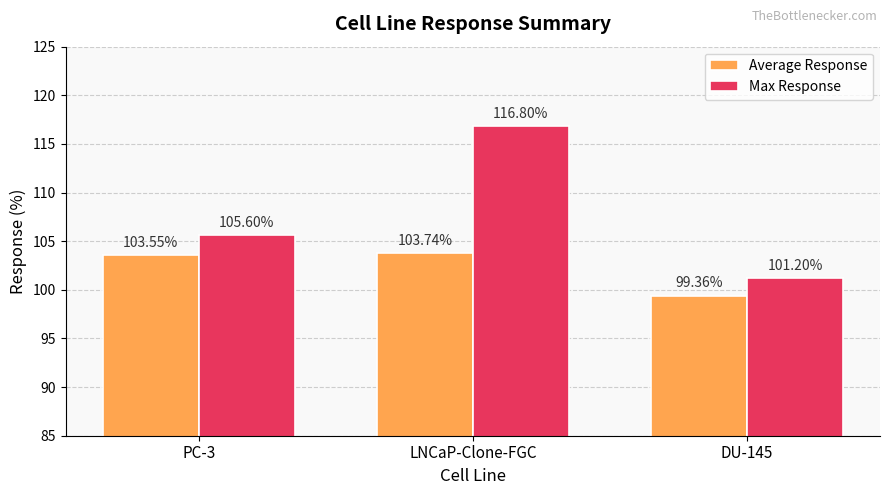

Rank the categories by Max Response value from highest to lowest.

LNCaP-Clone-FGC, PC-3, DU-145